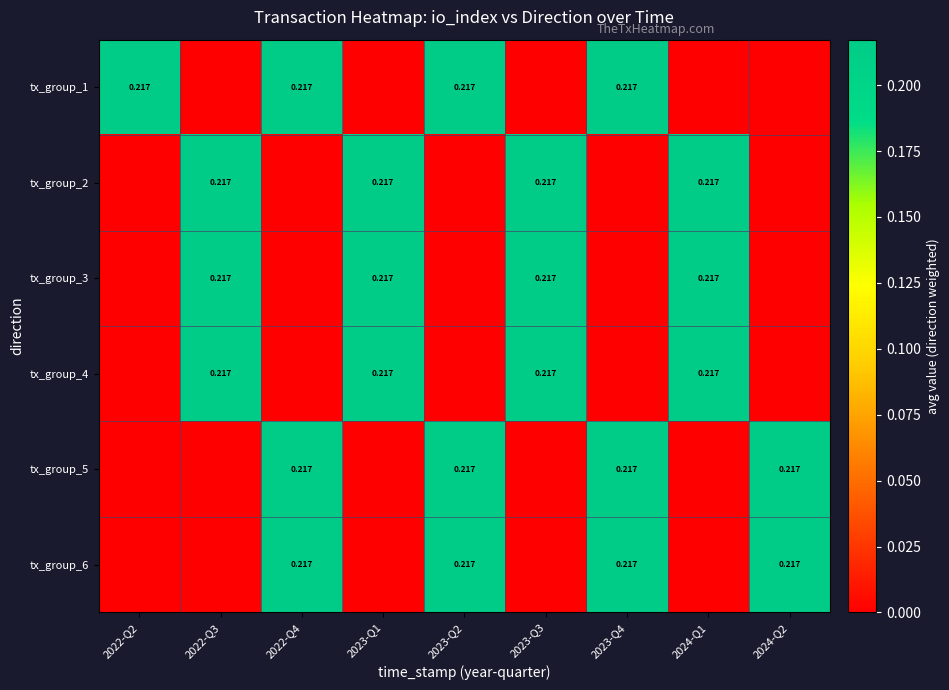

Rank the series by their maximum value, from lowest to highest.

tx_group_1, tx_group_2, tx_group_3, tx_group_4, tx_group_5, tx_group_6